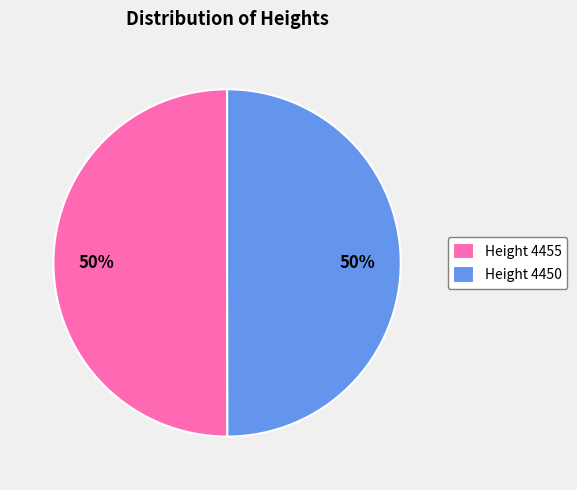

Approximately how many times larger is the value at Height 4450 compared to Height 4455?

1.0